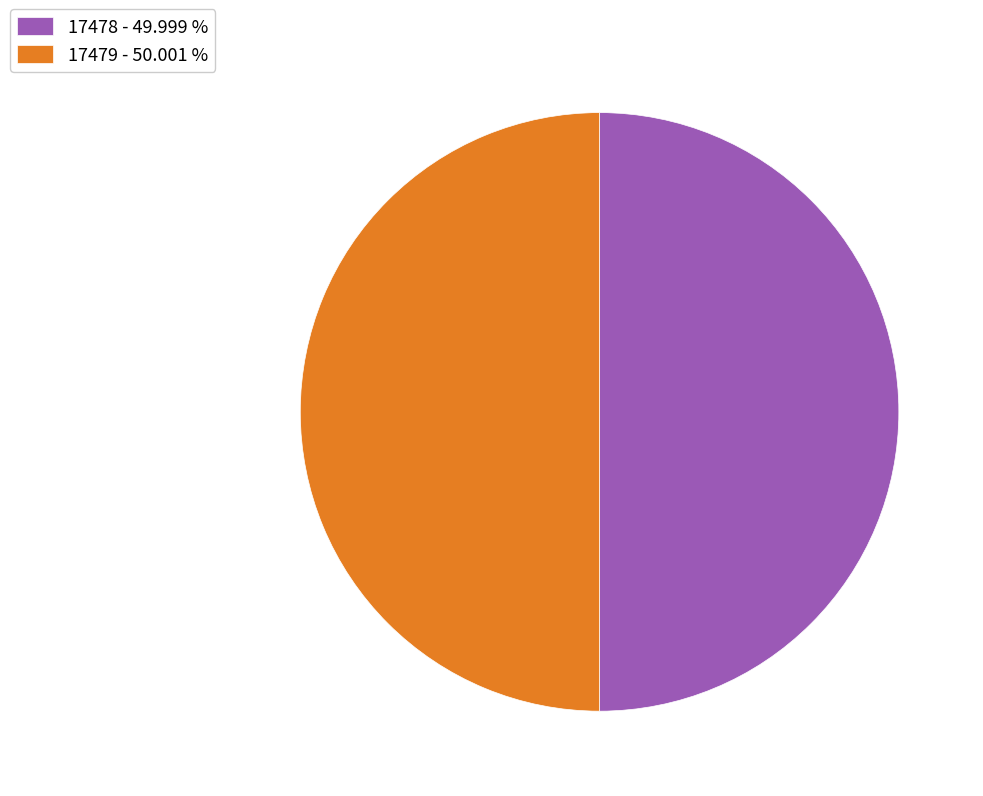

What is the ratio of the value at 17478 - 49.999 % to the value at 17479 - 50.001 %?

1.0